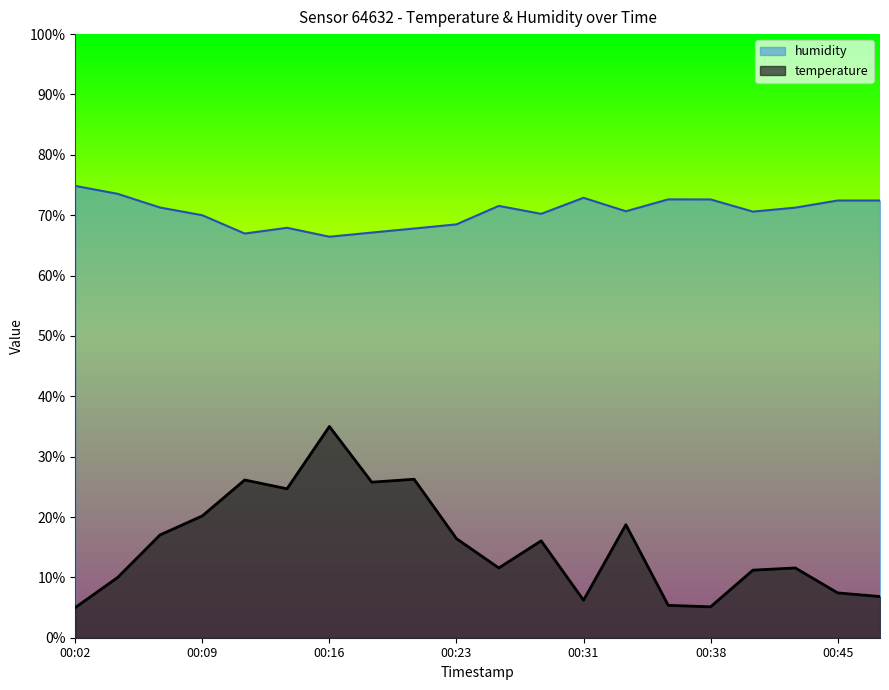

How many lines are shown in the chart?

2